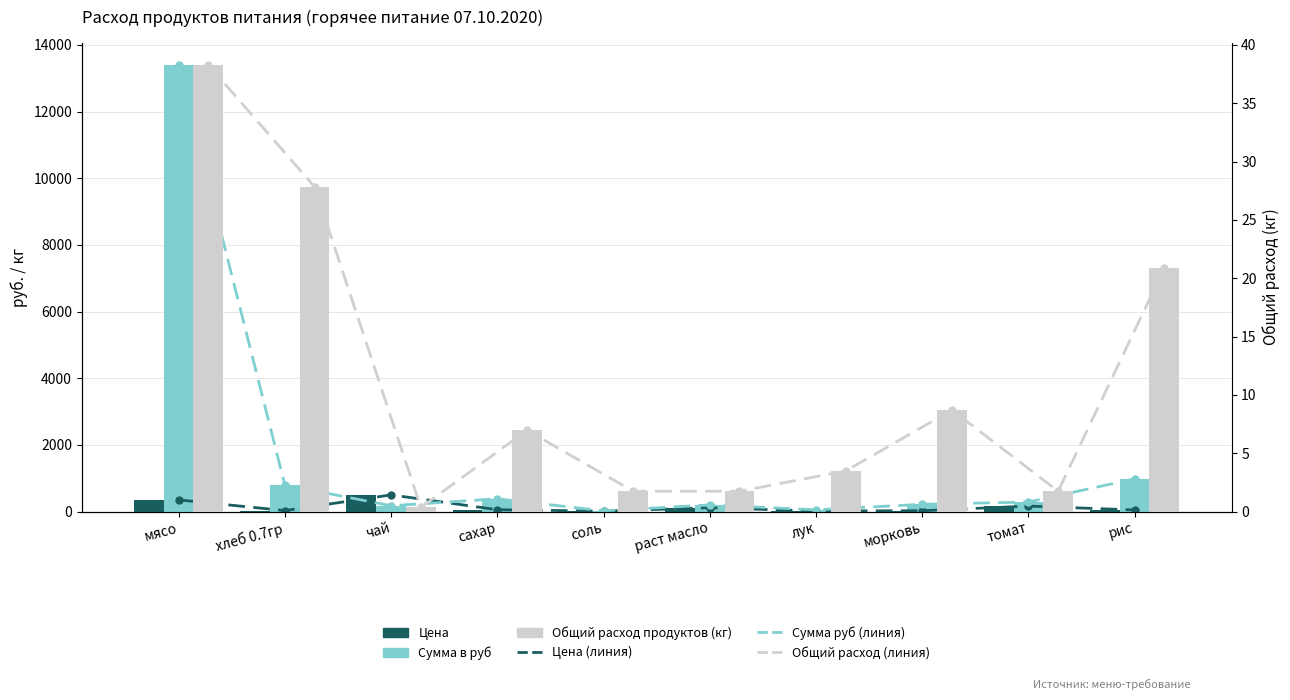

Which series has the widest spread of values?

Сумма руб (линия)